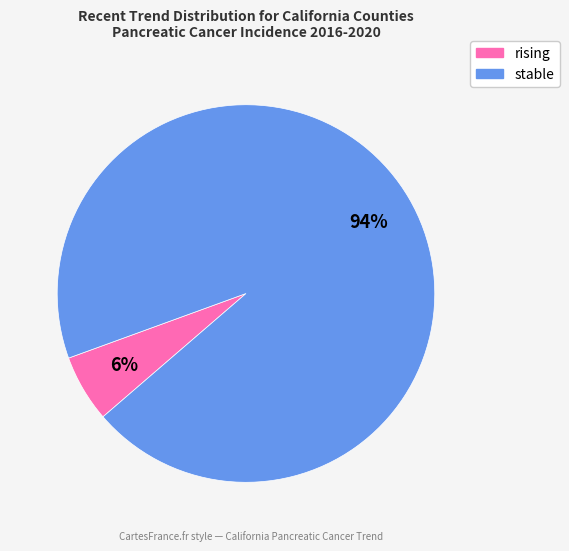

Does any single category account for the majority?

Yes